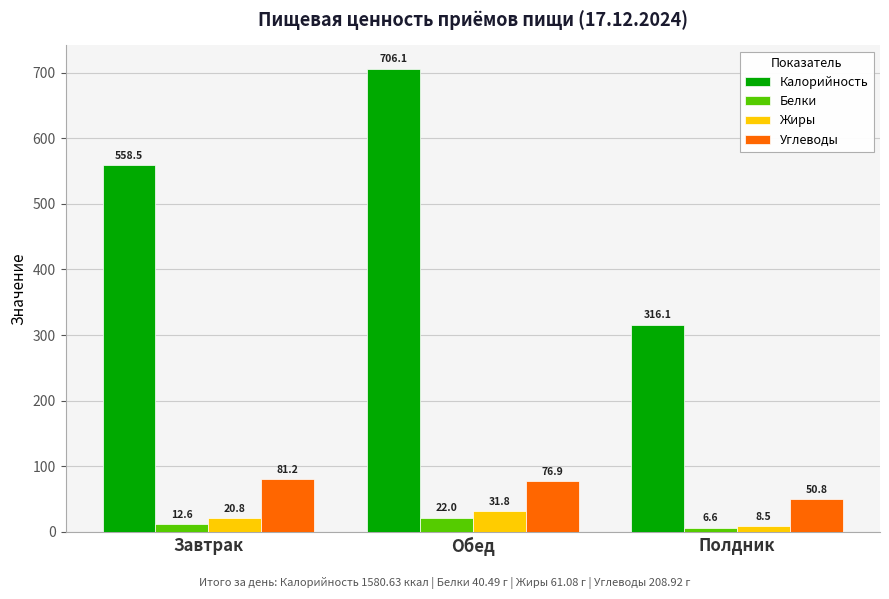

What is the smallest value displayed?

6.6